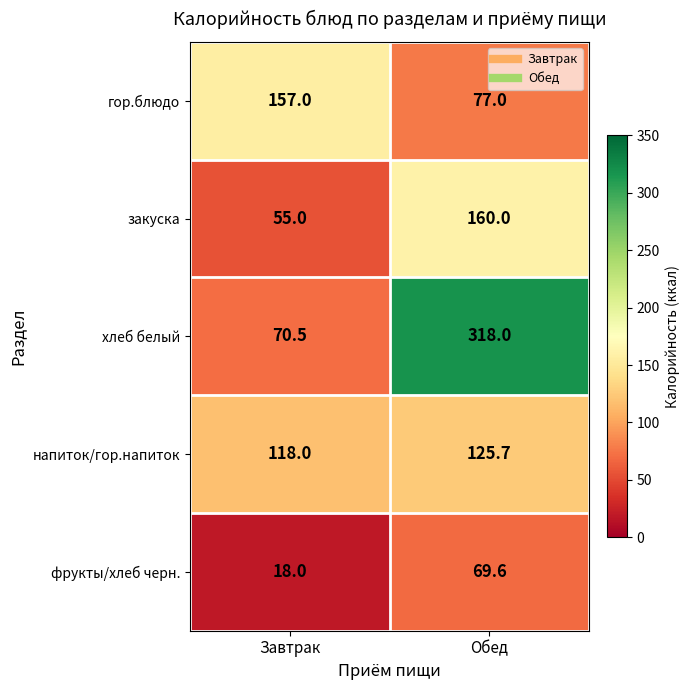

What is the maximum value shown in the chart?

318.0